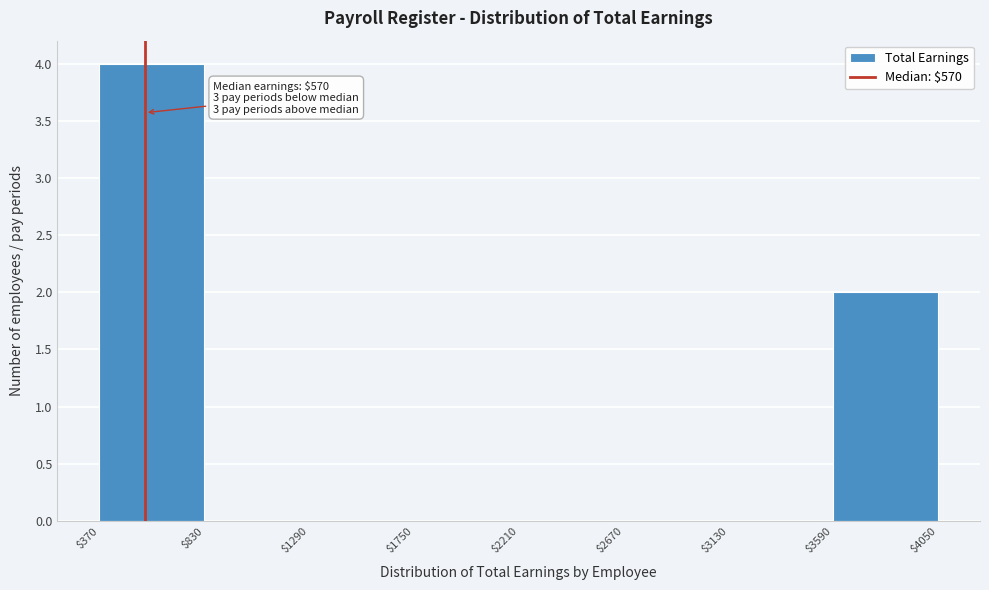

Over which range of the x-axis is the bar tallest?

$370 to $830